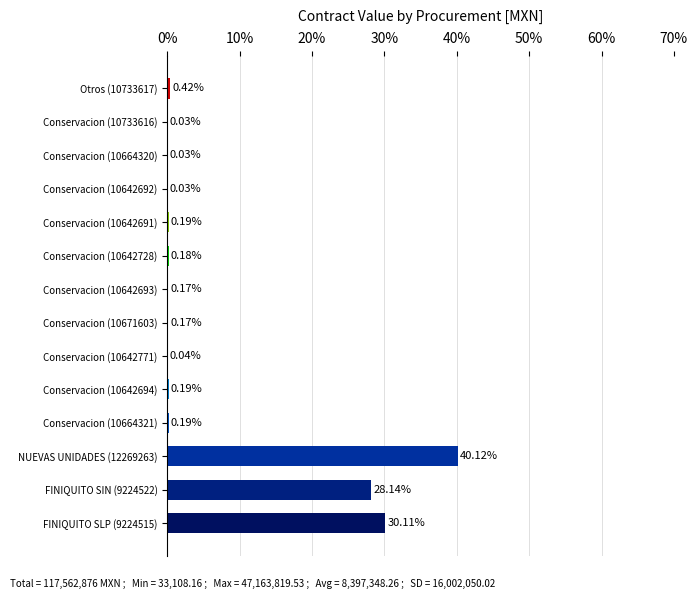

Which category has the highest value across all series?

NUEVAS UNIDADES (12269263)